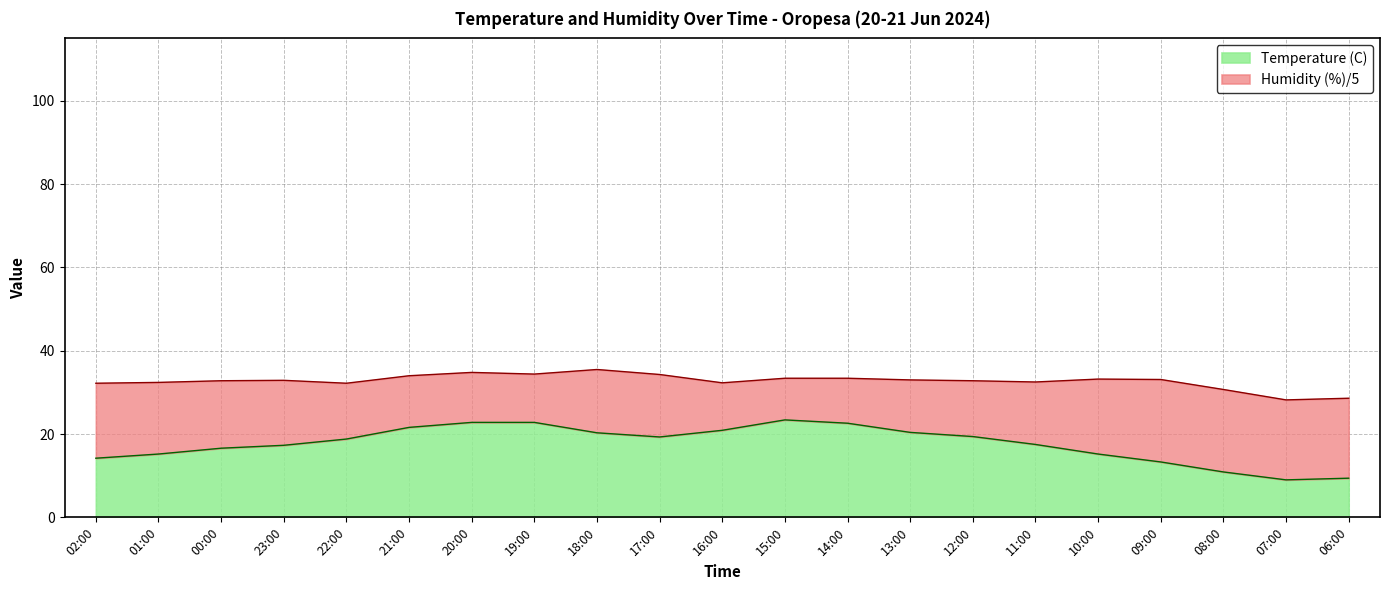

The Temperature (C) series shows 5.3 at 09:00. True or false?

False